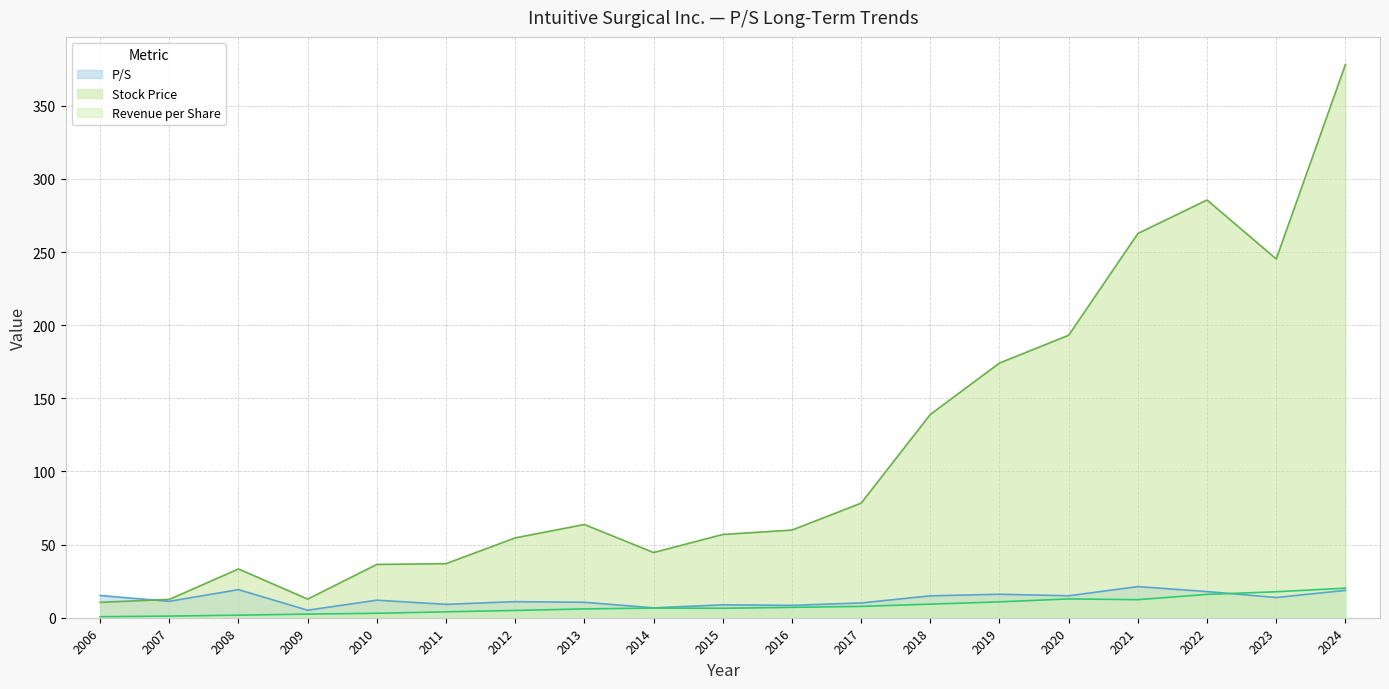

What is the greatest value displayed?

378.2